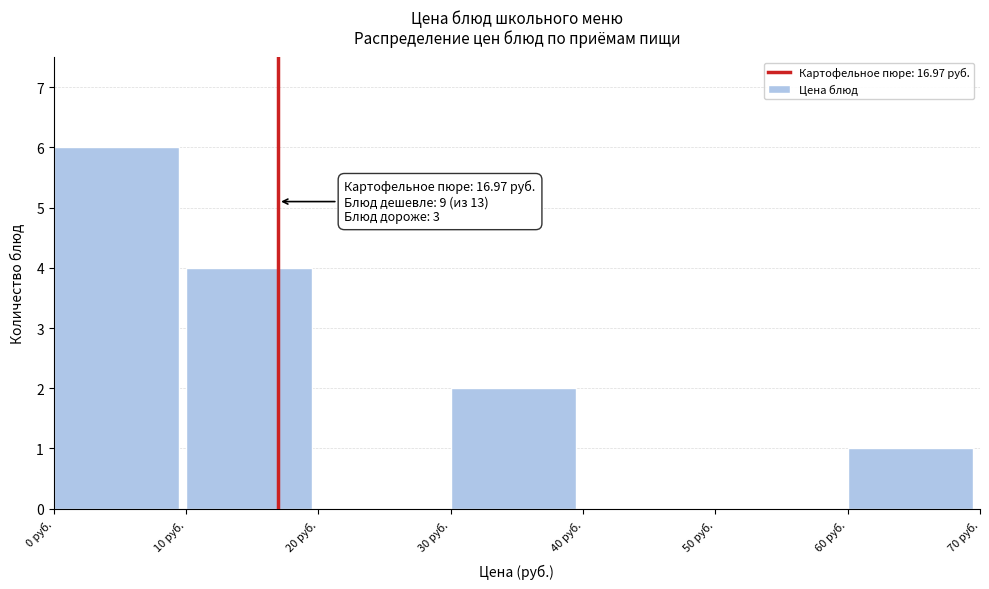

Over which range of the x-axis is the bar tallest?

0 to 10